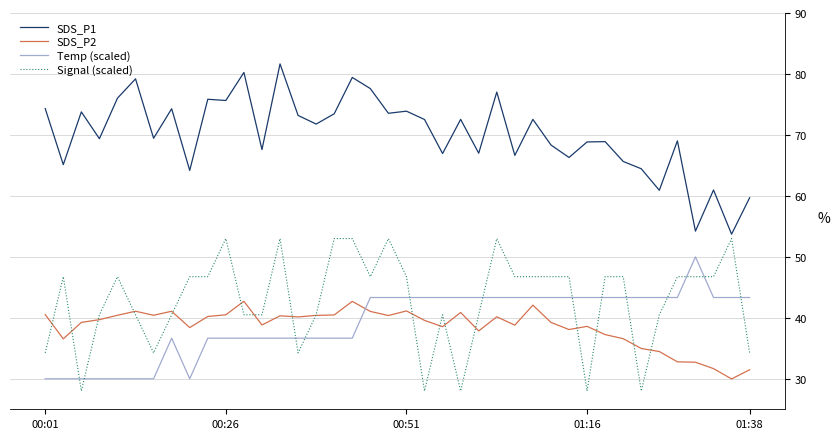

Which series has the largest total across all categories?

SDS_P1